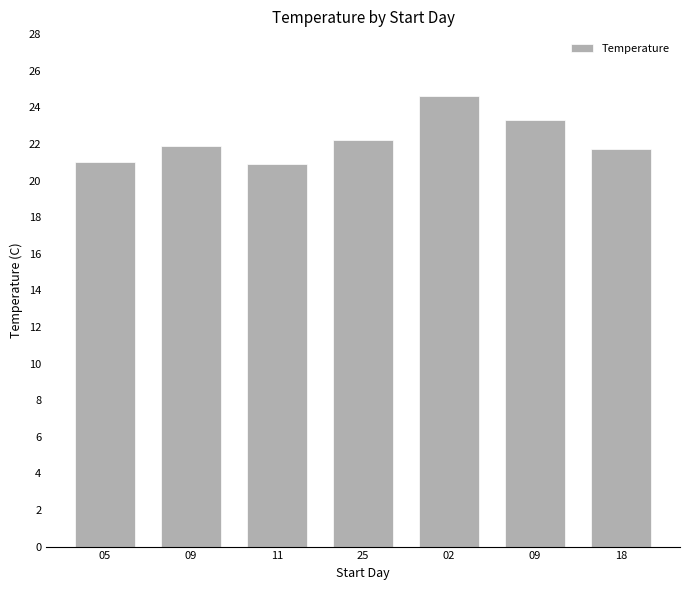

Between 18 and 09, which is larger?

09